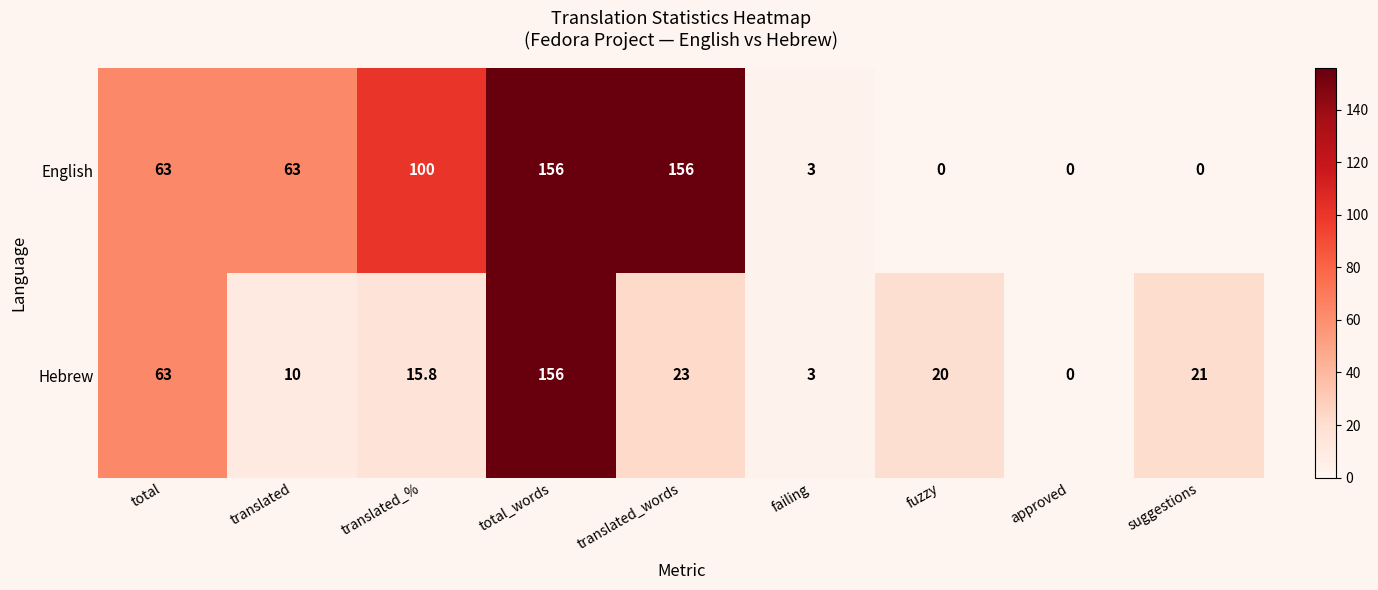

List the series in order of their overall mean, lowest first.

Hebrew, English